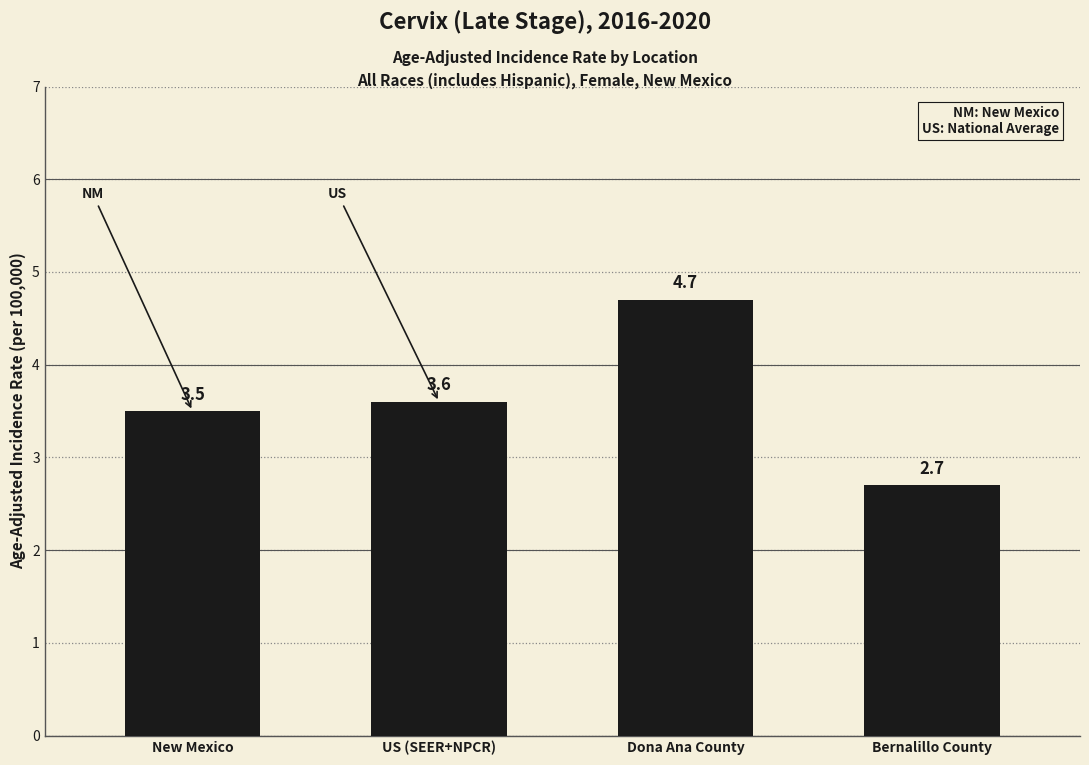

Is it true that the value at Dona Ana County is 4.7?

True